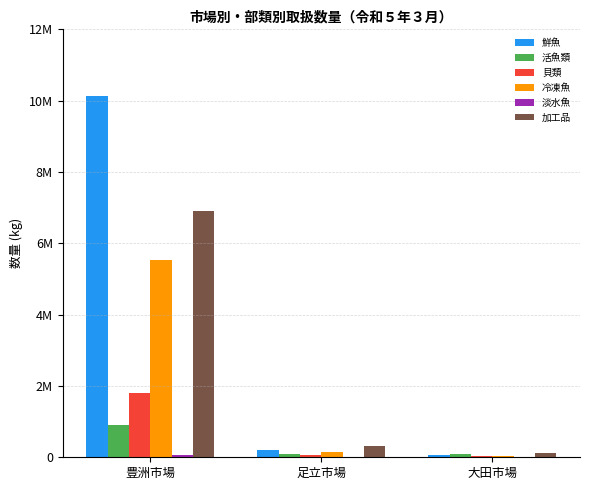

Which label corresponds to the smallest value in the chart?

大田市場